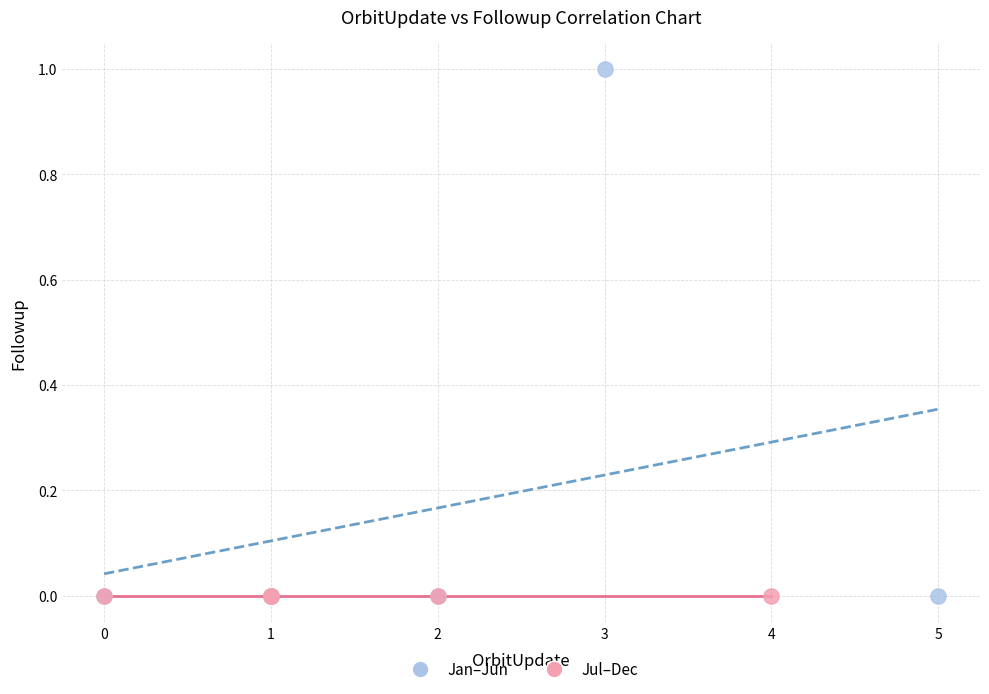

Which series reaches the maximum Y coordinate?

Jan–Jun